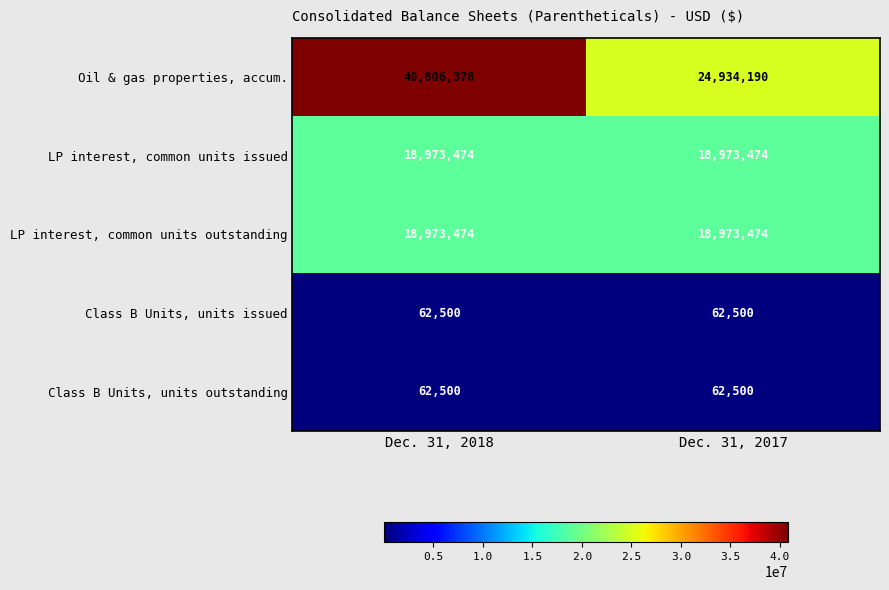

Which series has the largest range (max minus min)?

Oil & gas properties, accum.